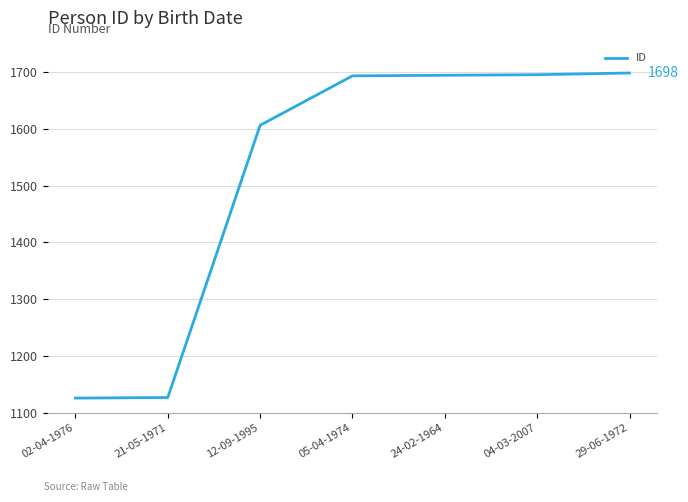

What value does the data have at 29-06-1972, to the nearest 10?

1700